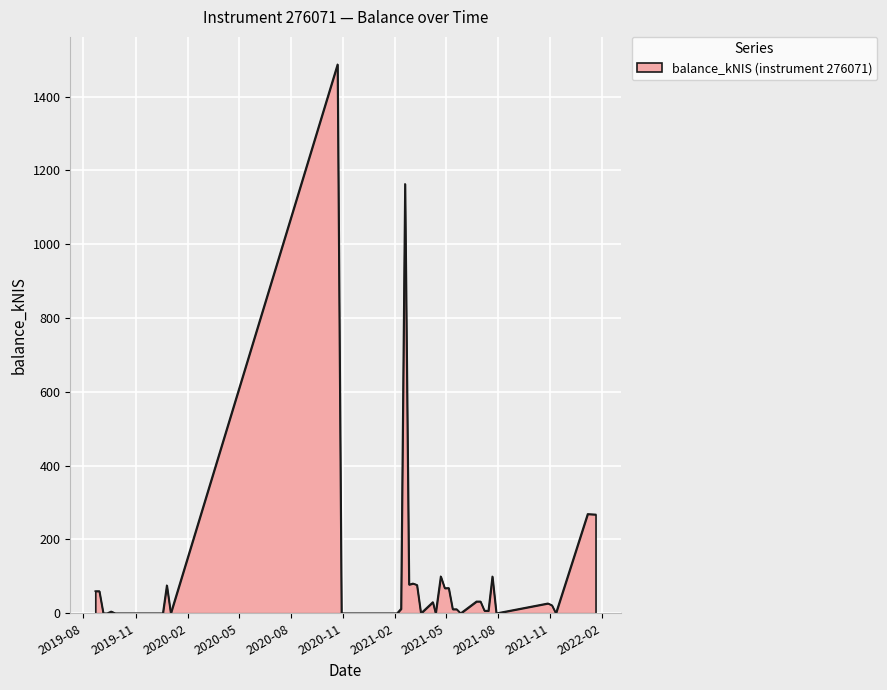

What is the maximum value shown in the chart?

1487.2